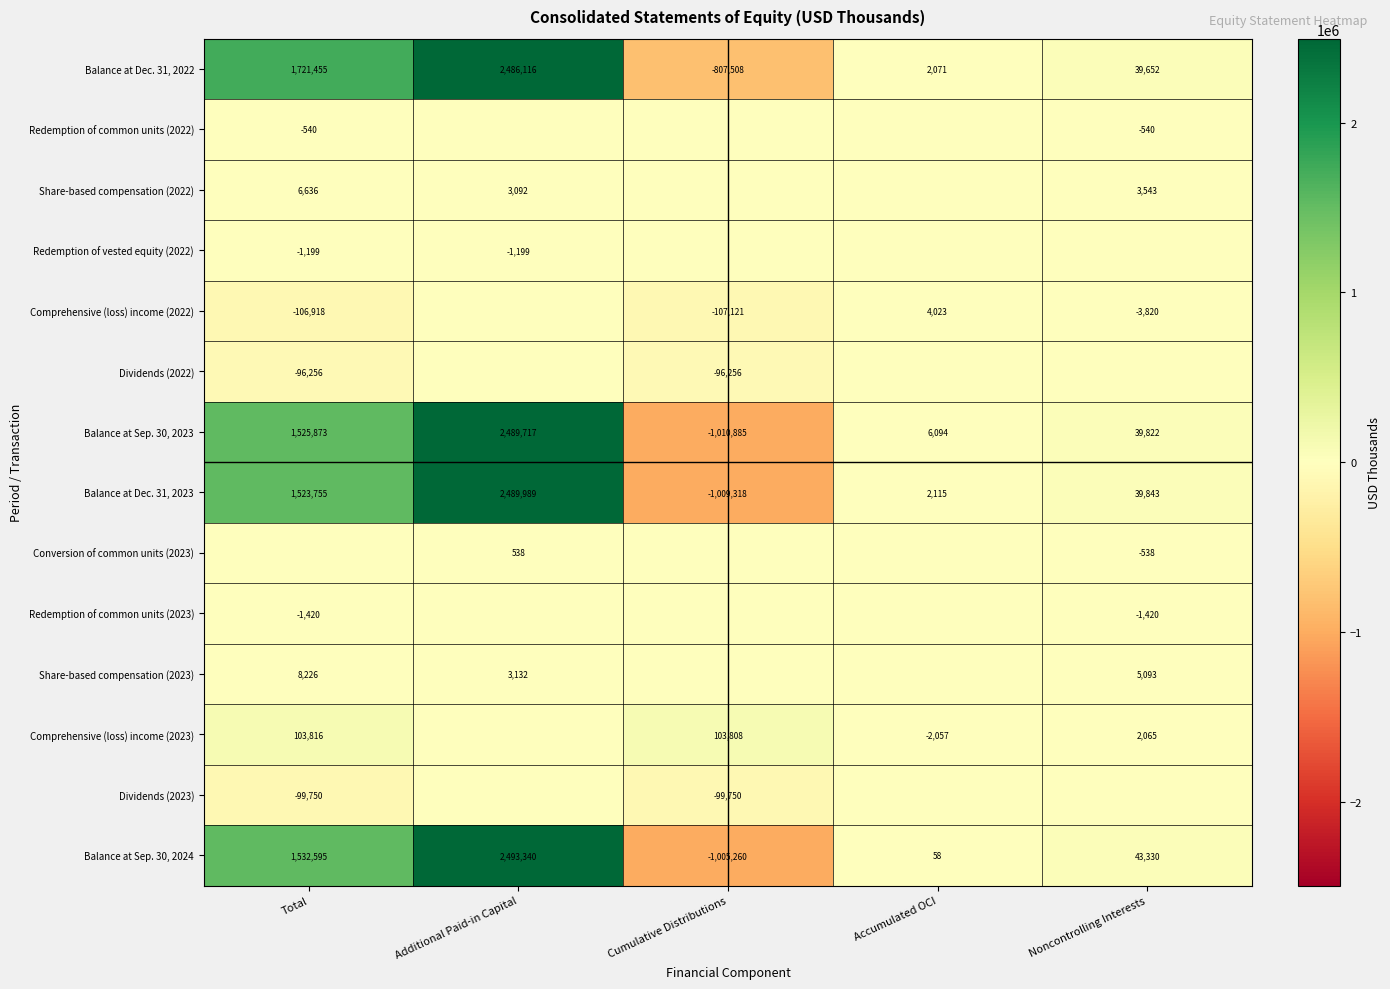

Which category has the lowest value in the Balance at Sep. 30, 2024 series?

Cumulative Distributions